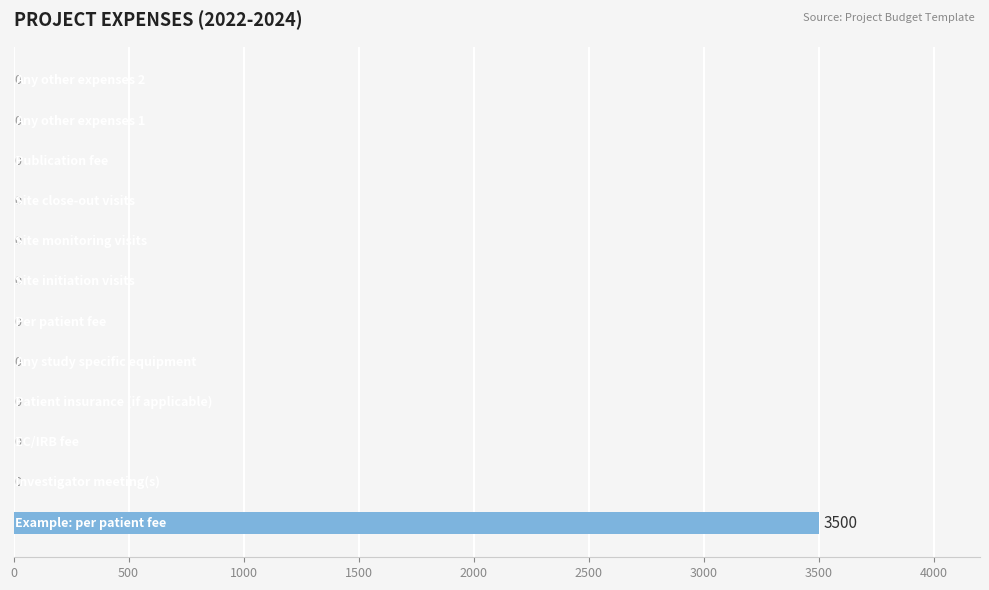

How many values exceed 0?

1